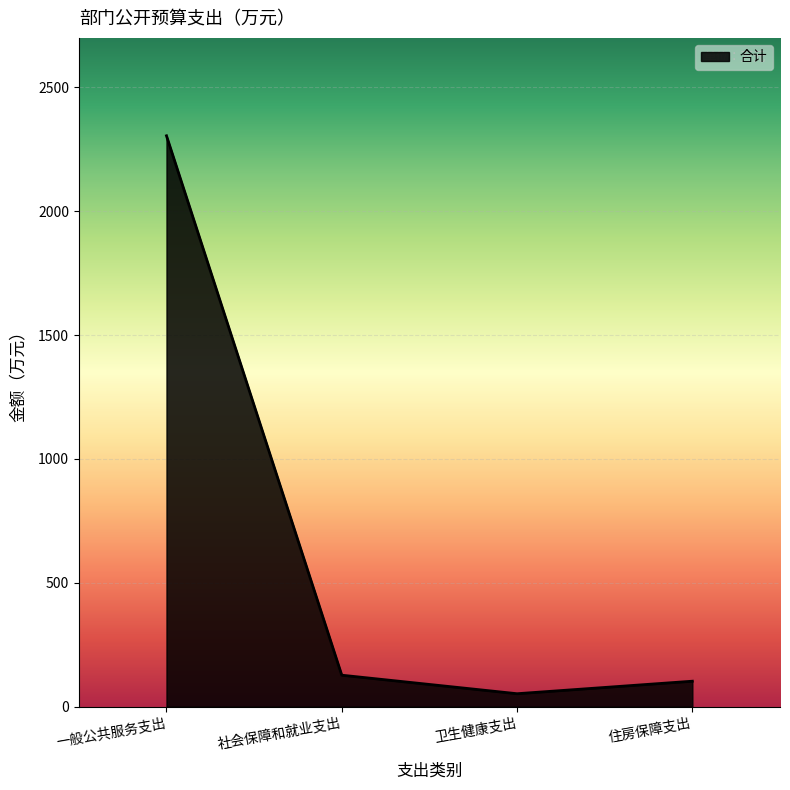

At which category does the chart reach its minimum across all series?

卫生健康支出